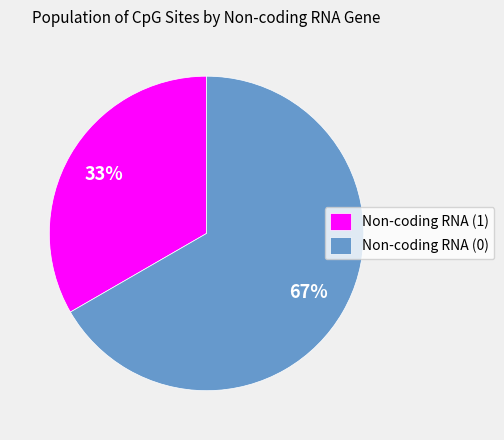

Count the number of slices in the pie.

2